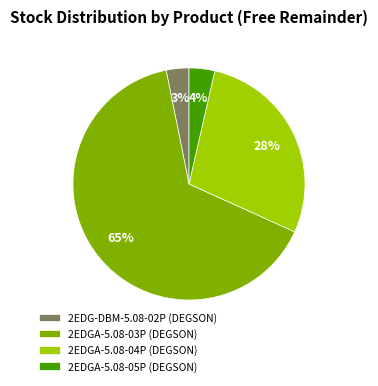

The 2EDGA-5.08-05P (DEGSON) slice represents 4% of the pie. True or false?

True